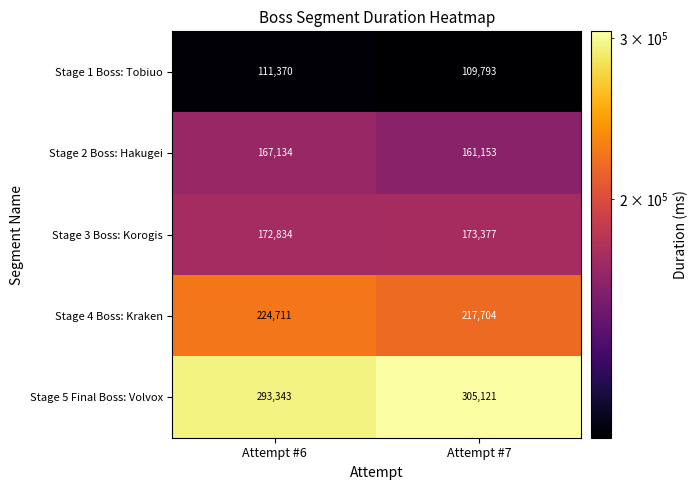

What is the average value of the Stage 1 Boss: Tobiuo series?

110582